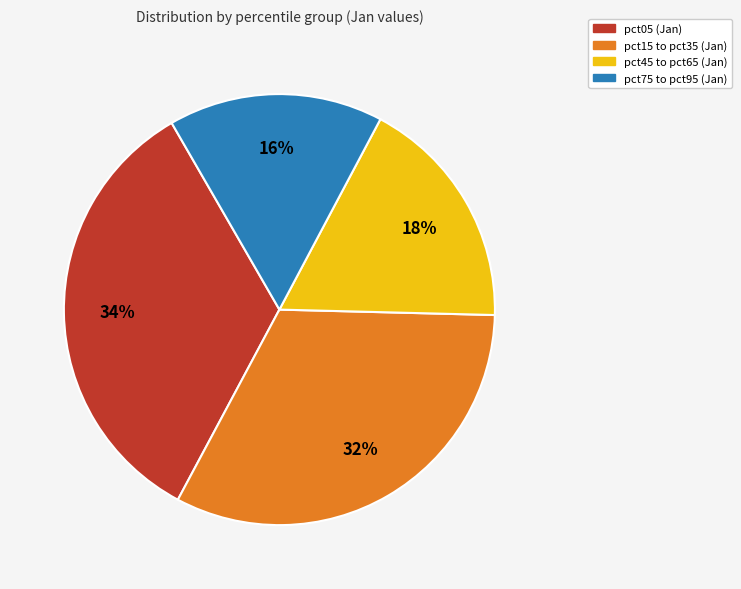

To the nearest percent, what is the difference between the largest and smallest slice percentages?

18%